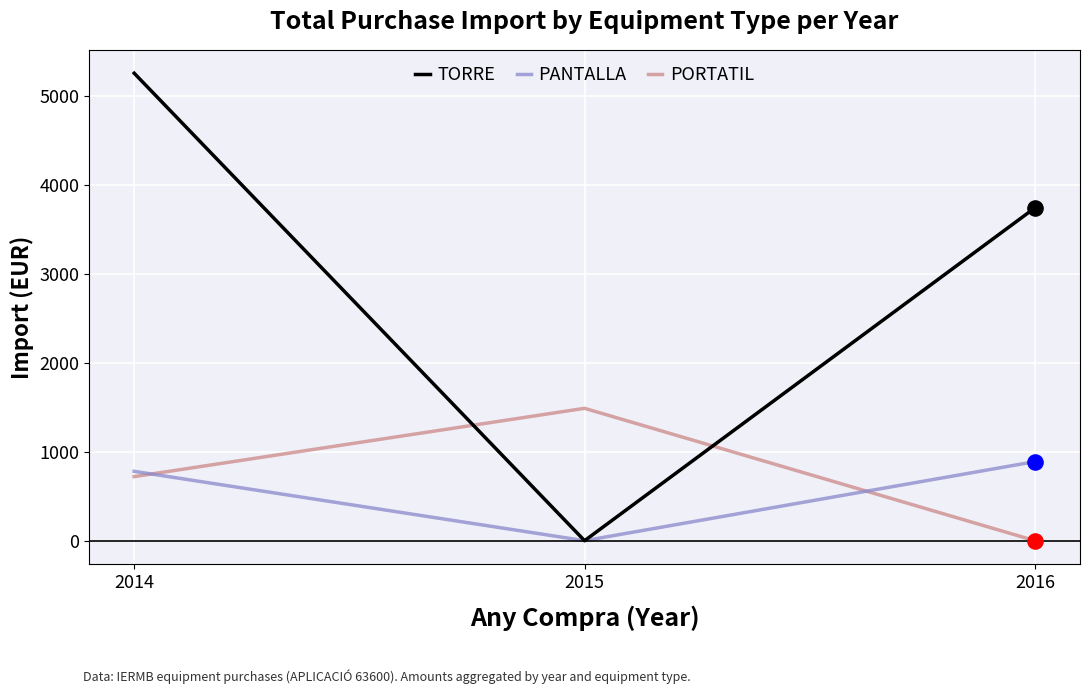

Which series has the largest range (max minus min)?

TORRE